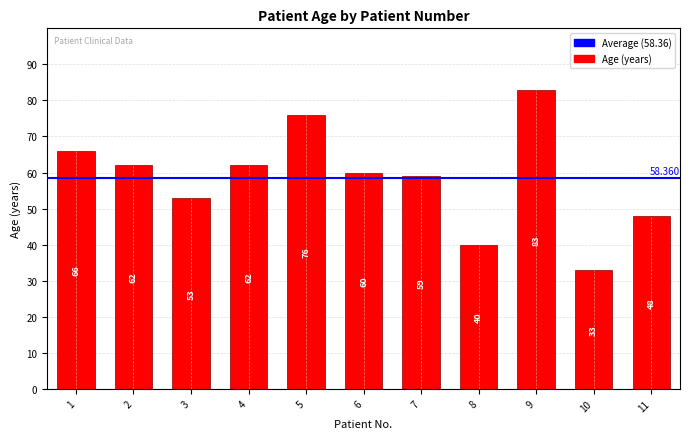

At which category does the chart reach its minimum across all series?

10